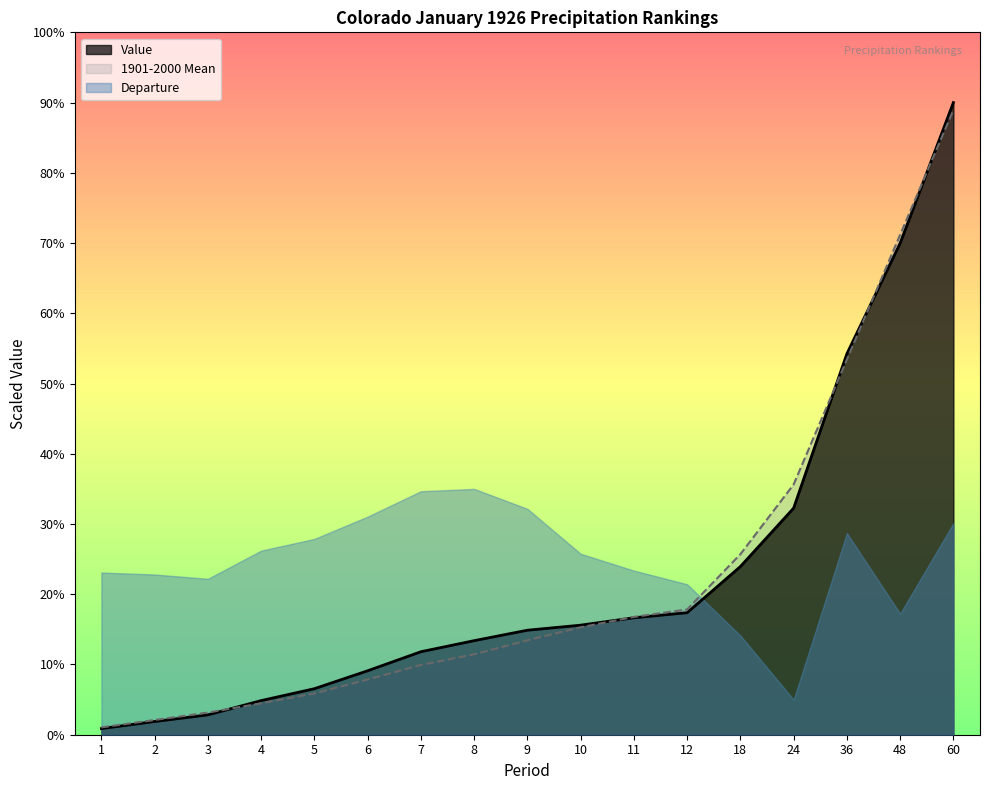

At which category does the chart reach its peak across all series?

60